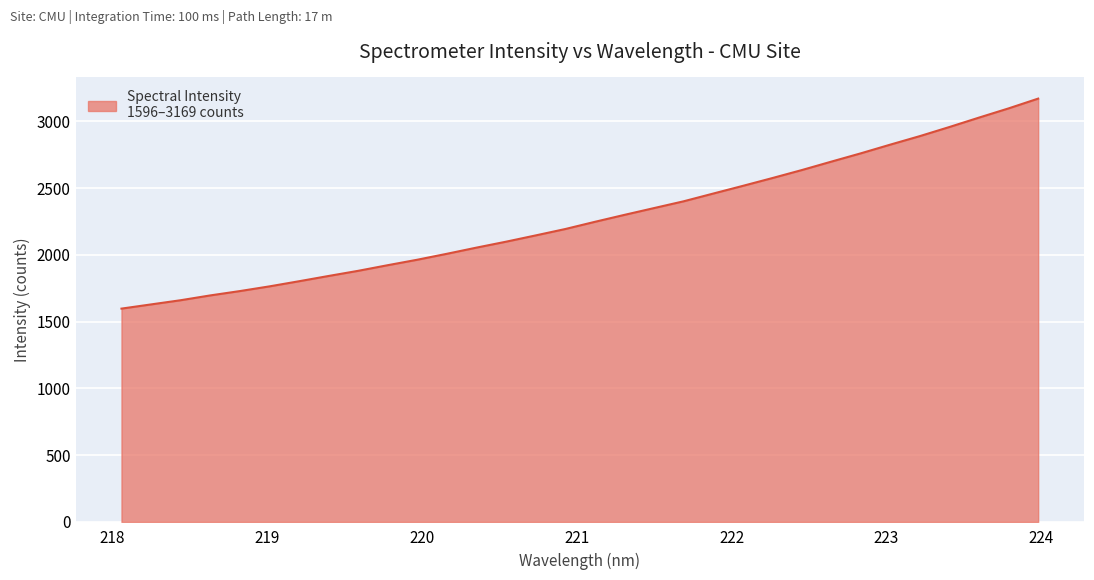

What is the smallest value displayed?

1597.0